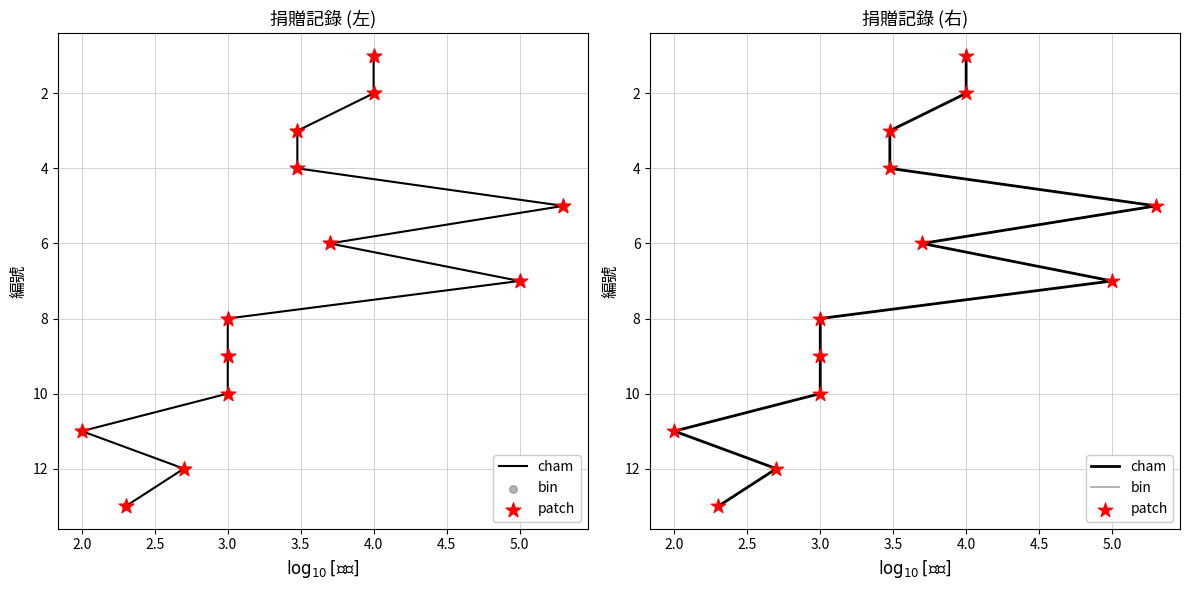

Which series reaches the maximum Y coordinate?

cham